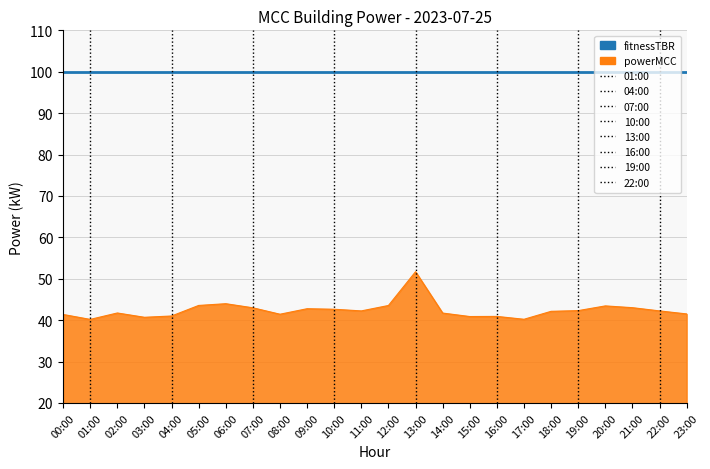

Which series has the widest spread of values?

powerMCC